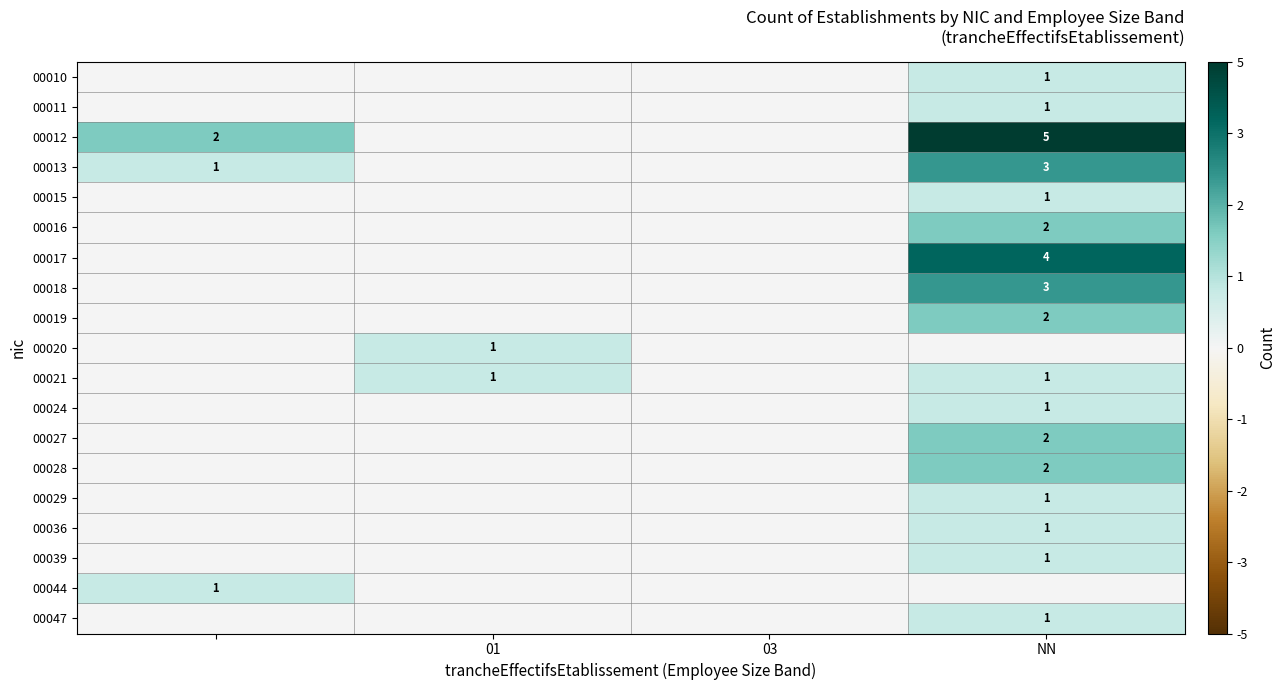

The 00024 series shows 1 at NN. True or false?

True